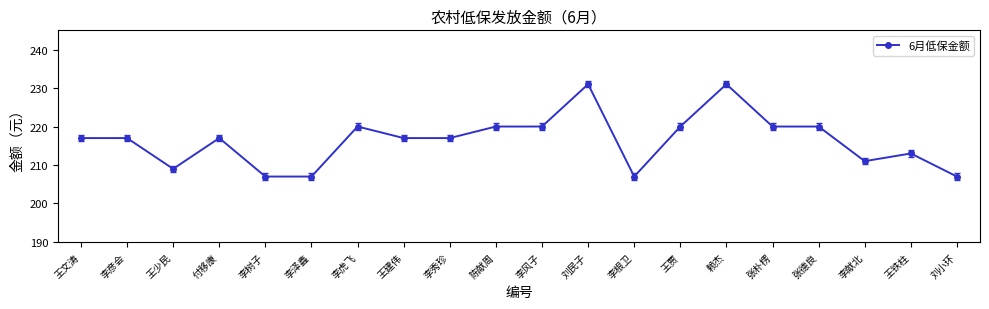

How many lines are shown in the chart?

1